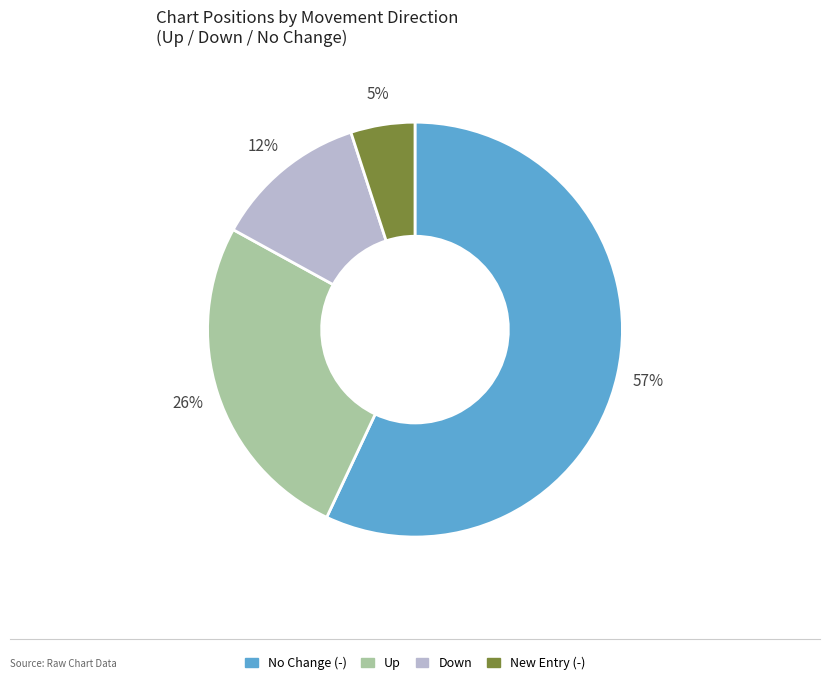

To the nearest percent, what is the difference between the largest and smallest slice percentages?

52%